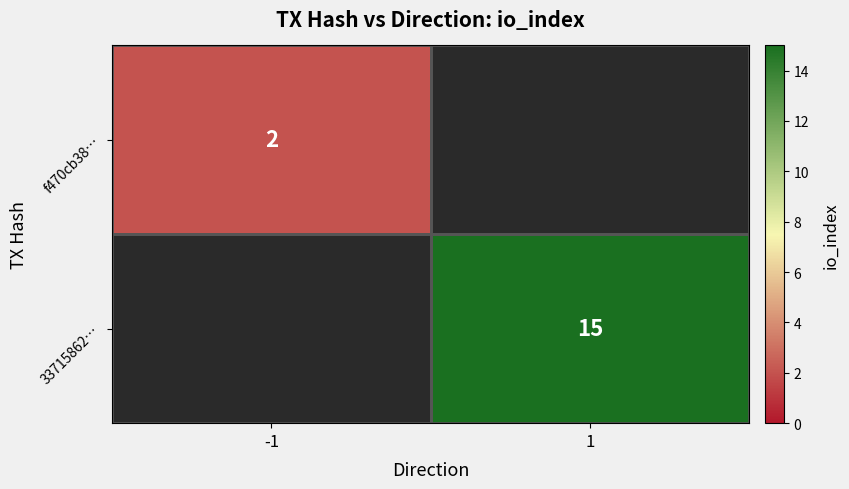

Is the value of 33715862… at 1 greater than the value of f470cb38… at -1?

Yes